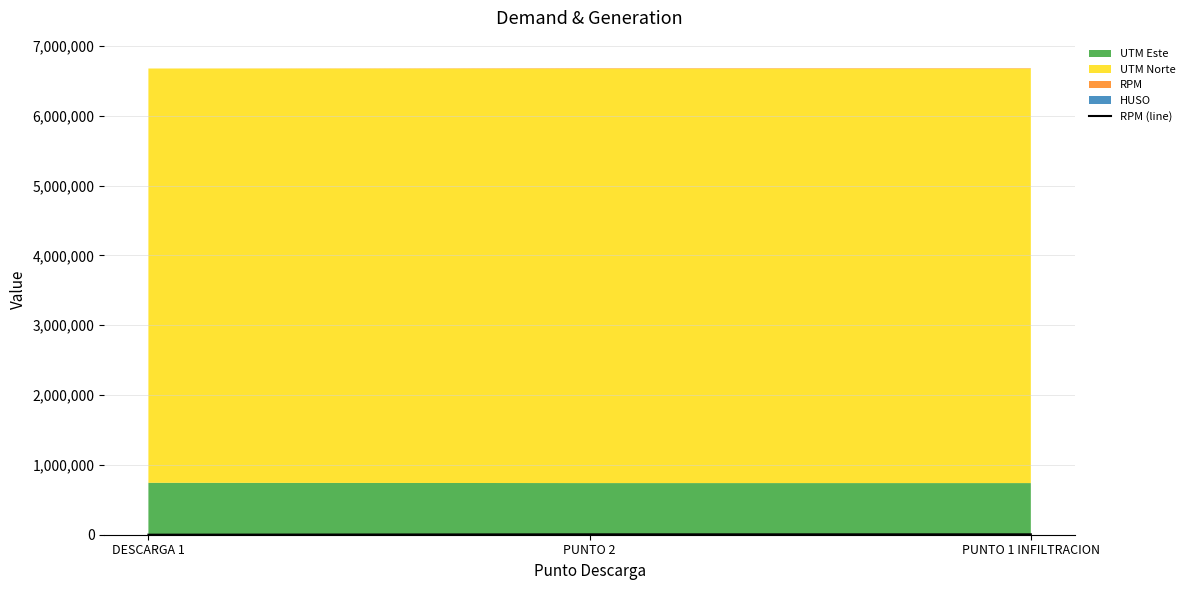

Does the chart have visible grid lines?

Yes